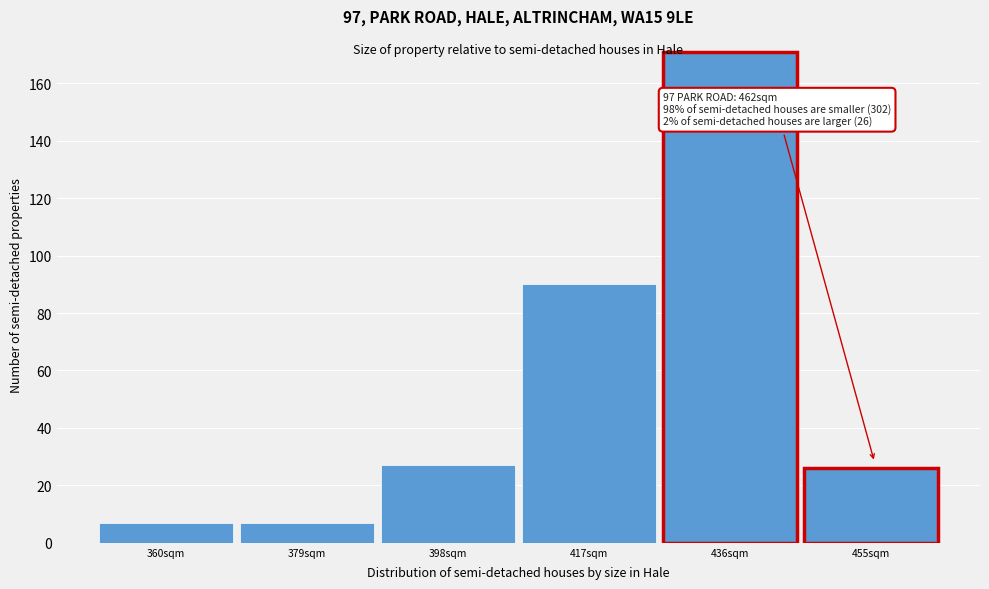

Reading left to right, transcribe all the data shown in this chart.

360sqm=7	379sqm=7	398sqm=27	417sqm=90	436sqm=171	455sqm=26